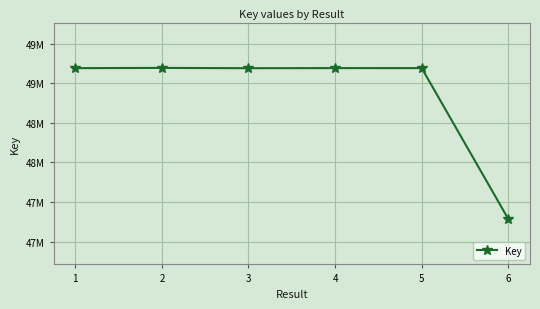

What is the ratio of the value at 2 to the value at 3?

1.0